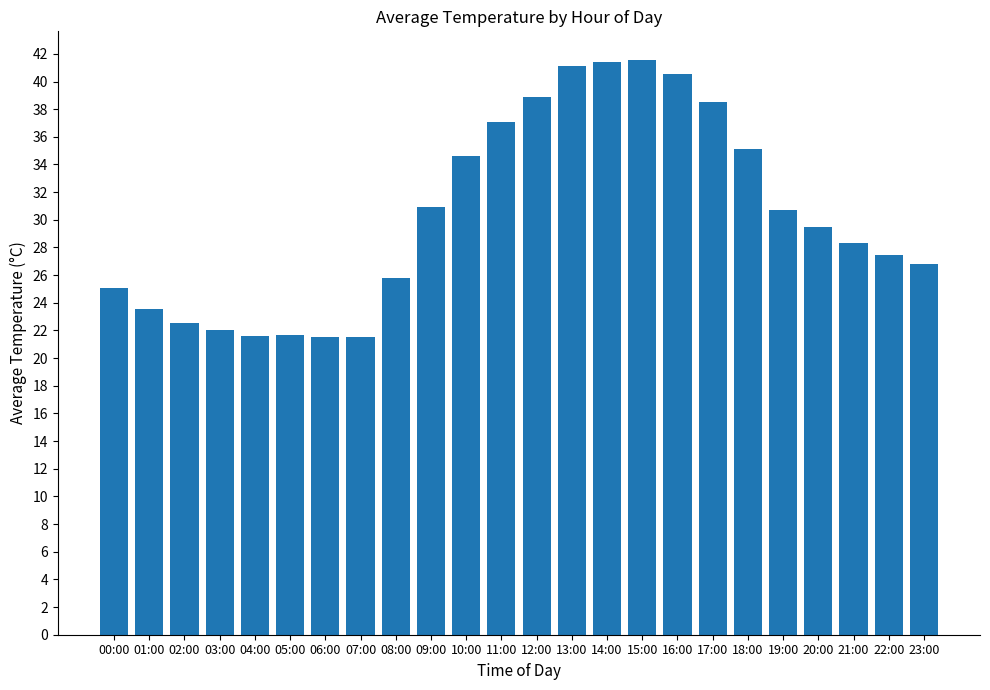

Which has a higher value, 04:00 or 16:00?

16:00